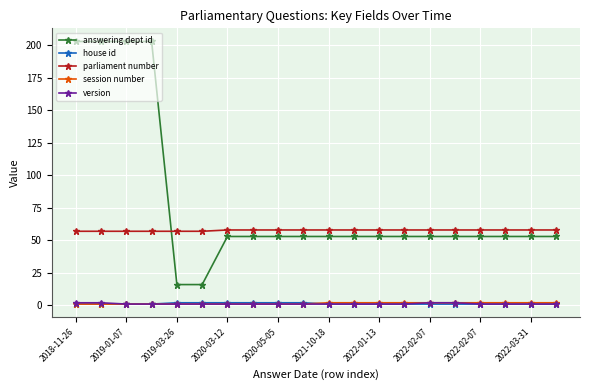

What are all the series names shown in the legend?

answering dept id, house id, parliament number, session number, version